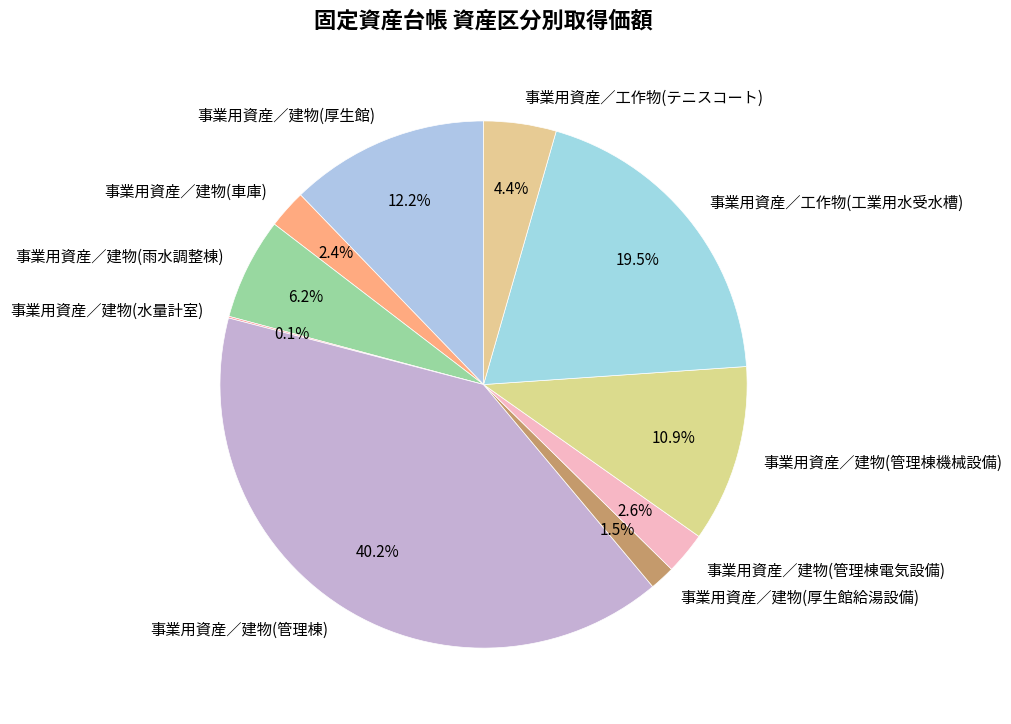

Is there any slice that represents more than half of the pie?

No